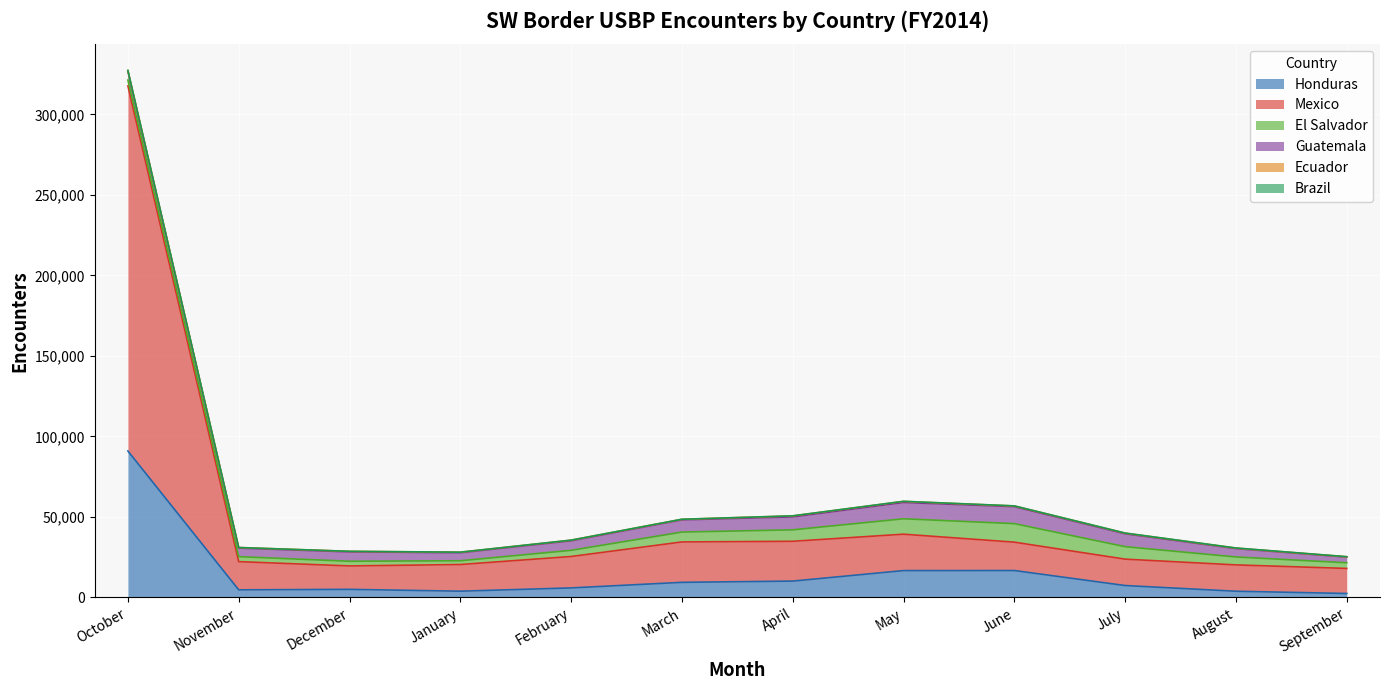

Reading left to right, list all the values displayed in this chart.

Honduras: October=90970	November=4740	December=5040	January=3900	February=5930	March=9390	April=10170	May=16690	June=16730	July=7410	August=3870	September=2480
Mexico: October=226770	November=17510	December=14540	January=16560	February=19510	March=25100	April=24720	May=22610	June=17620	July=16390	August=16350	September=15550
El Salvador: October=3630	November=3110	December=2920	January=2350	February=3840	March=6130	April=7120	May=9570	June=11510	July=7760	August=4940	September=3540
Guatemala: October=5440	November=5290	December=5820	January=4980	February=5910	March=7580	April=8050	May=10140	June=10550	July=8010	August=5200	September=3510
Ecuador: October=490	November=360	December=330	January=330	February=390	March=350	April=600	May=660	June=410	July=370	August=290	September=170
Brazil: October=30	November=20	December=20	January=10	February=30	March=40	April=40	May=50	June=70	July=70	August=90	September=80